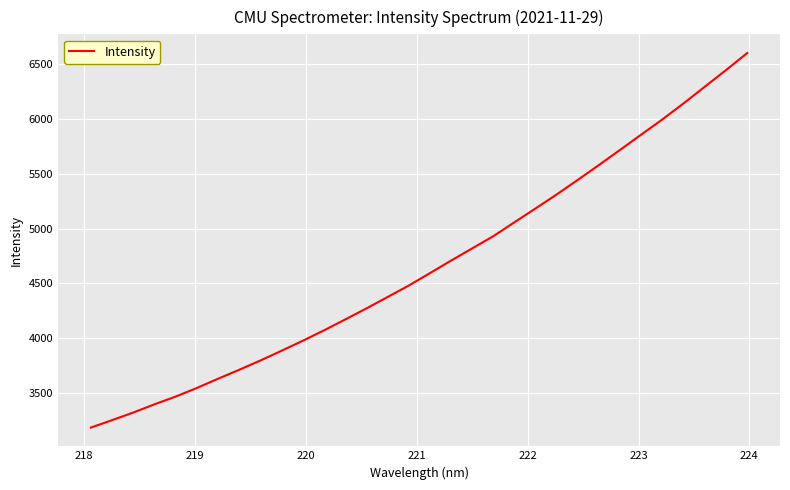

What is the difference between the maximum and minimum values?

3420.5